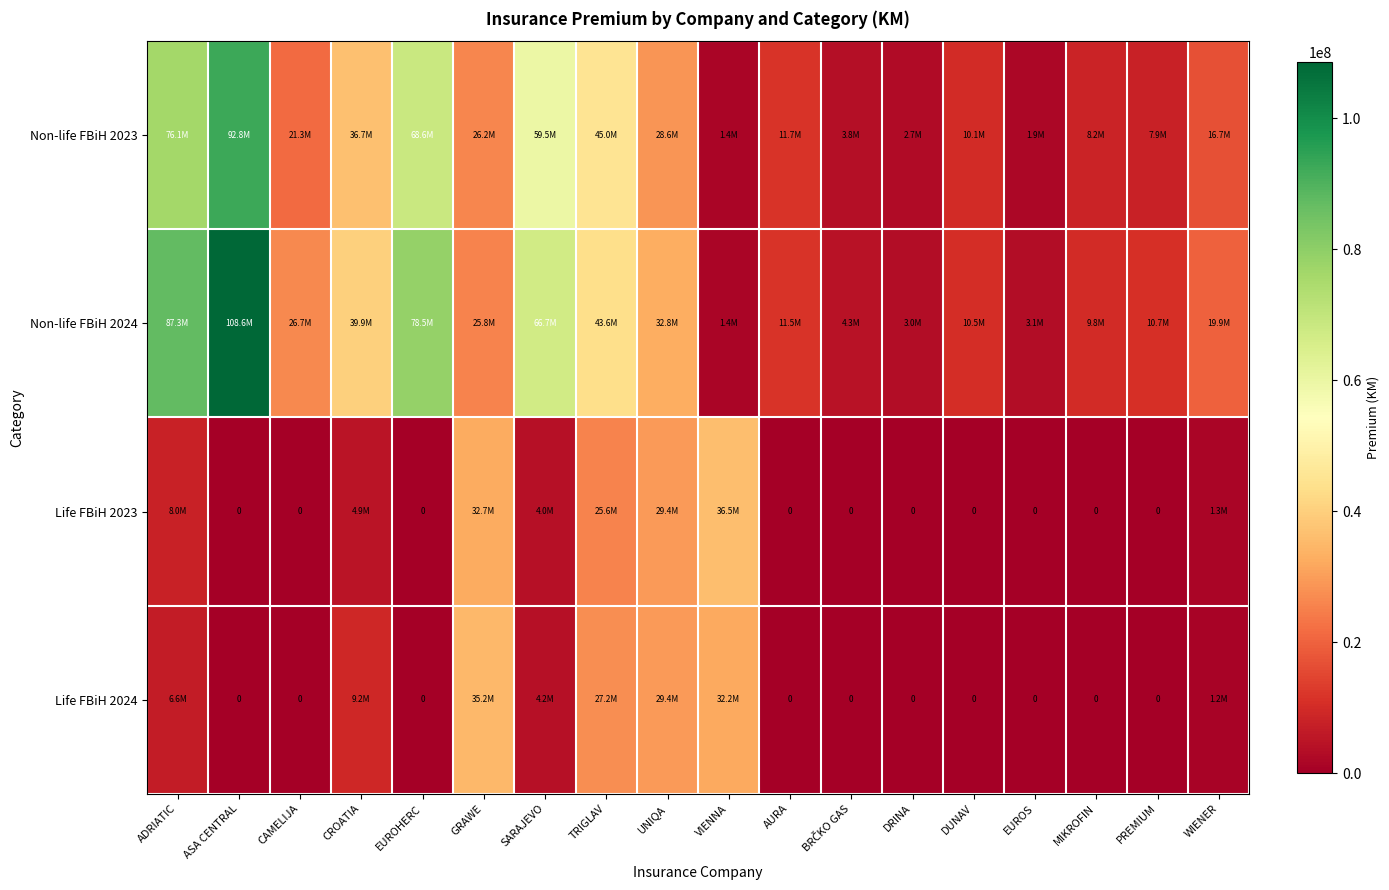

Read the Life FBiH 2024 value at VIENNA.

32173923